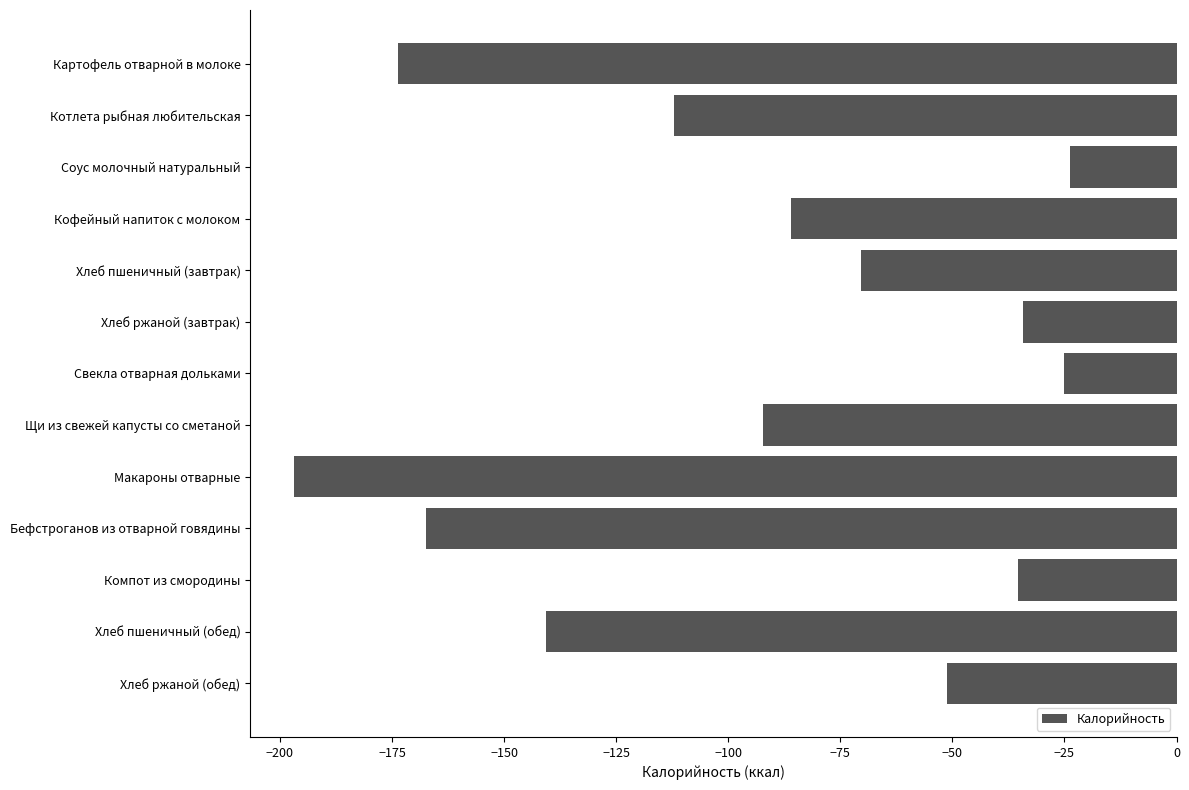

What is the label of the 7th bar from the top?

Свекла отварная дольками